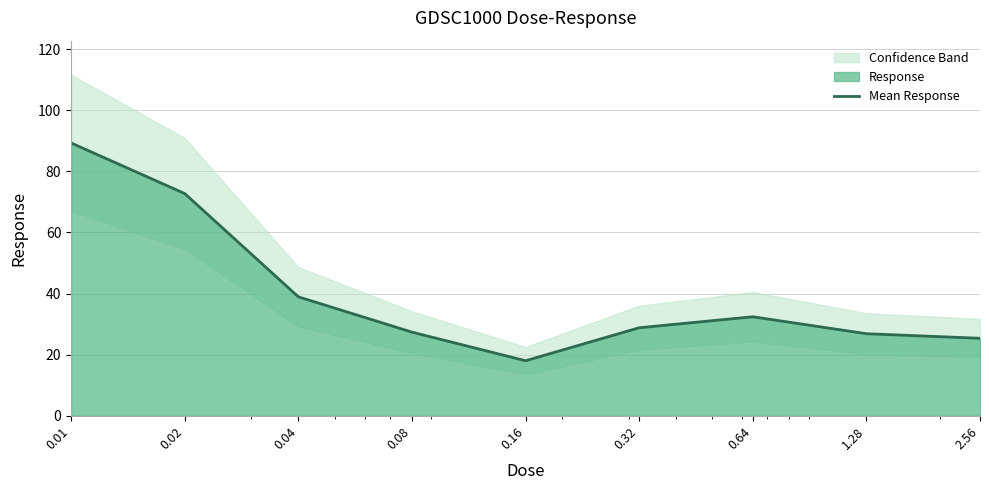

How many lines are shown in the chart?

1